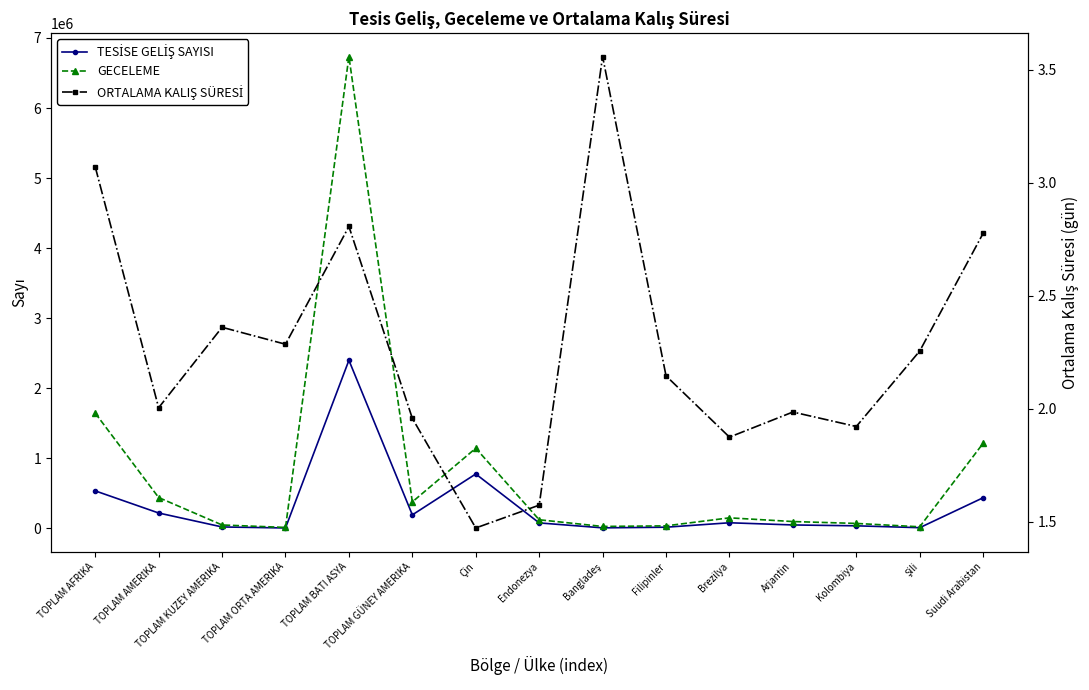

How many lines are shown in the chart?

3